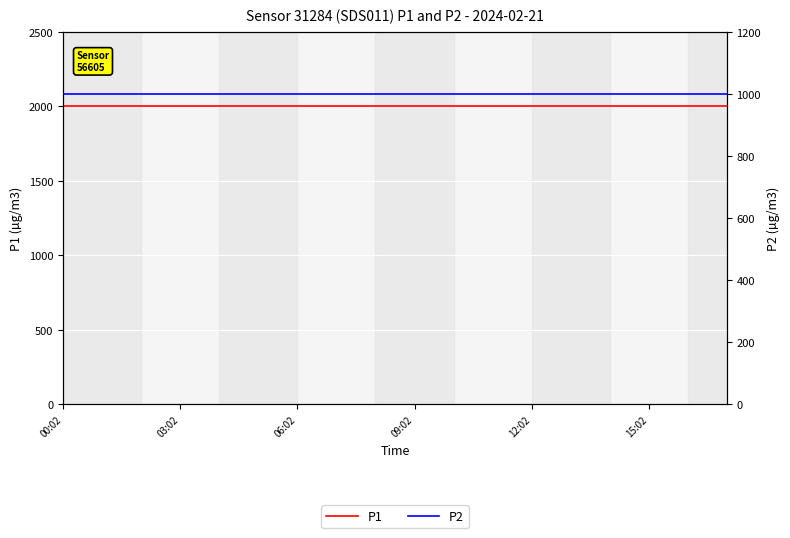

What is the value of the P2 point at the 1st from the left?

999.9